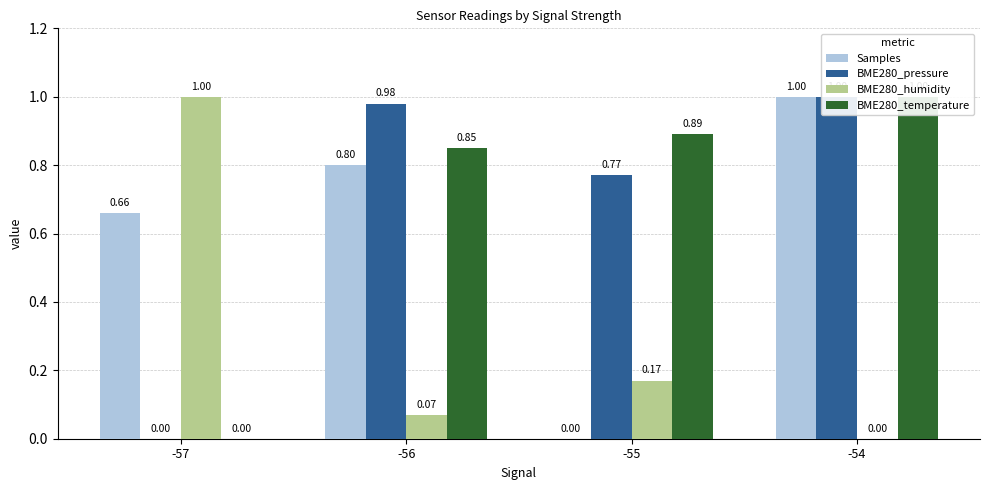

Rank the series at -54 from highest to lowest value.

Samples, BME280_pressure, BME280_temperature, BME280_humidity